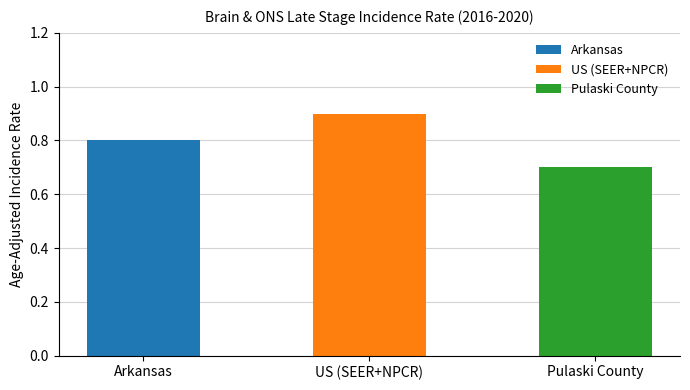

Does the chart contain any negative values?

No